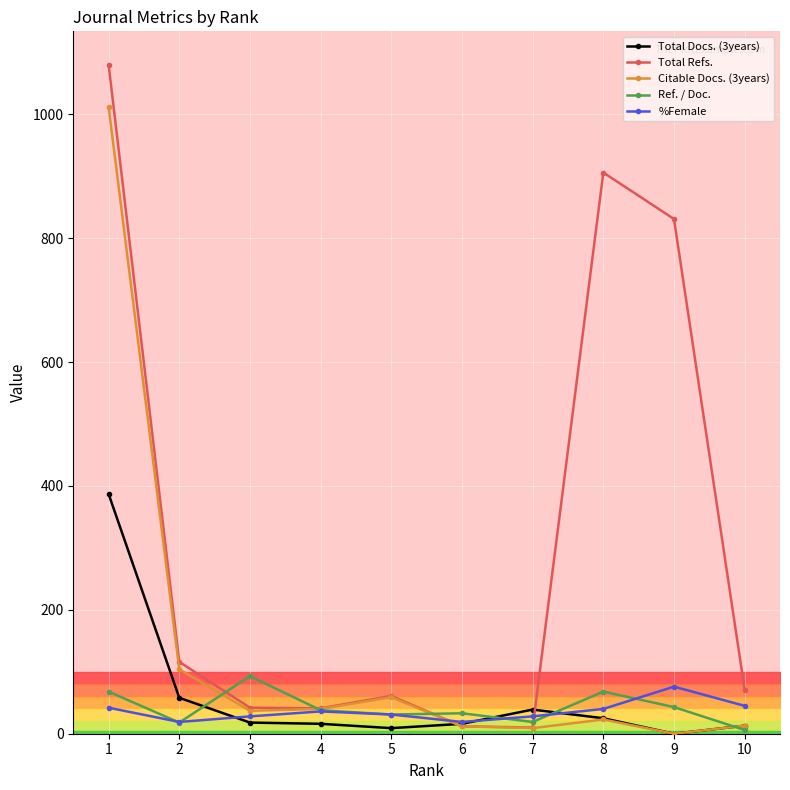

Is the value of %Female at 3 greater than the value of Total Docs. (3years) at 3?

Yes